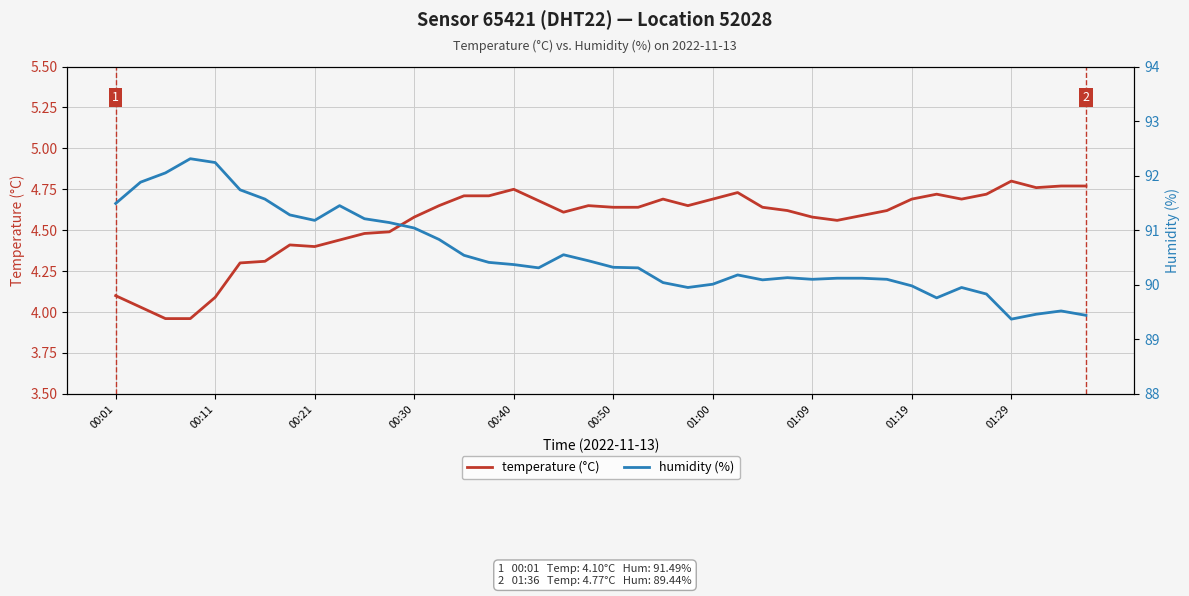

True or false: temperature (°C) and humidity (%) intersect in this chart.

False